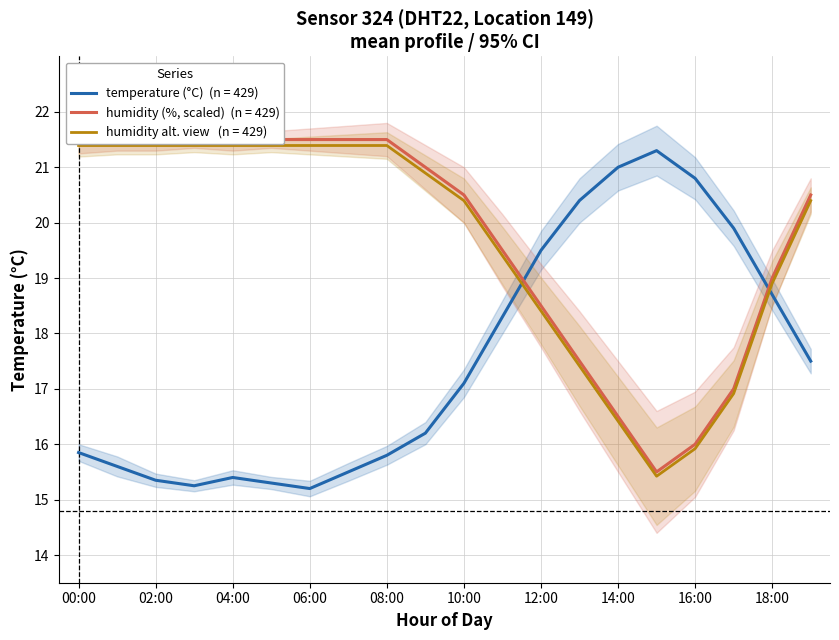

Which series has the largest total across all categories?

humidity